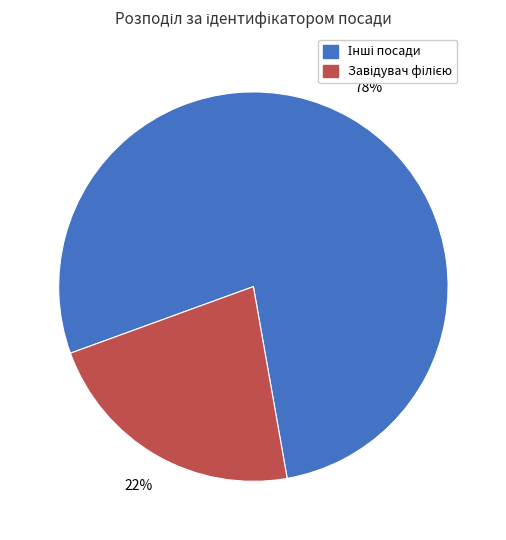

To the nearest percent, what is the average slice percentage?

50%